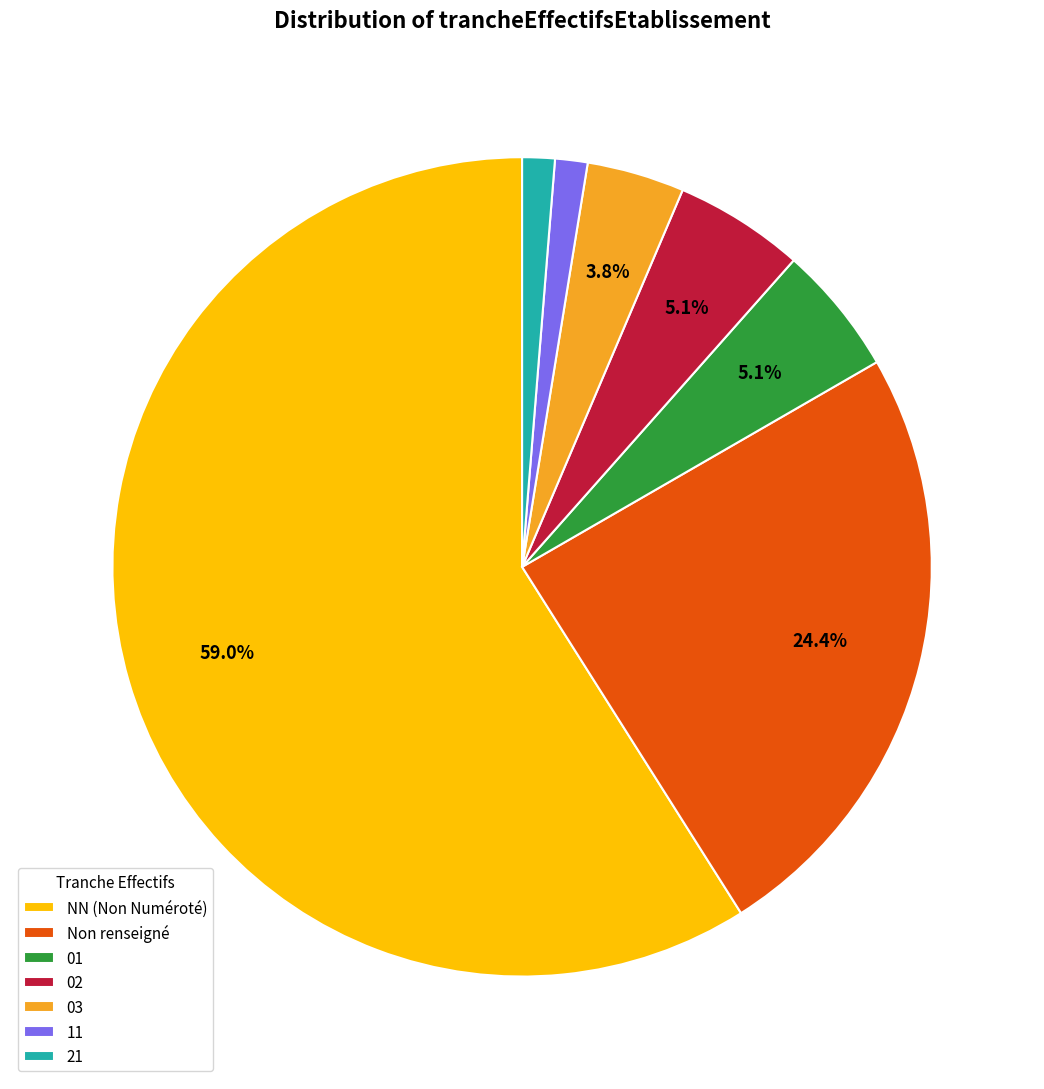

How many slices are in this pie chart?

7